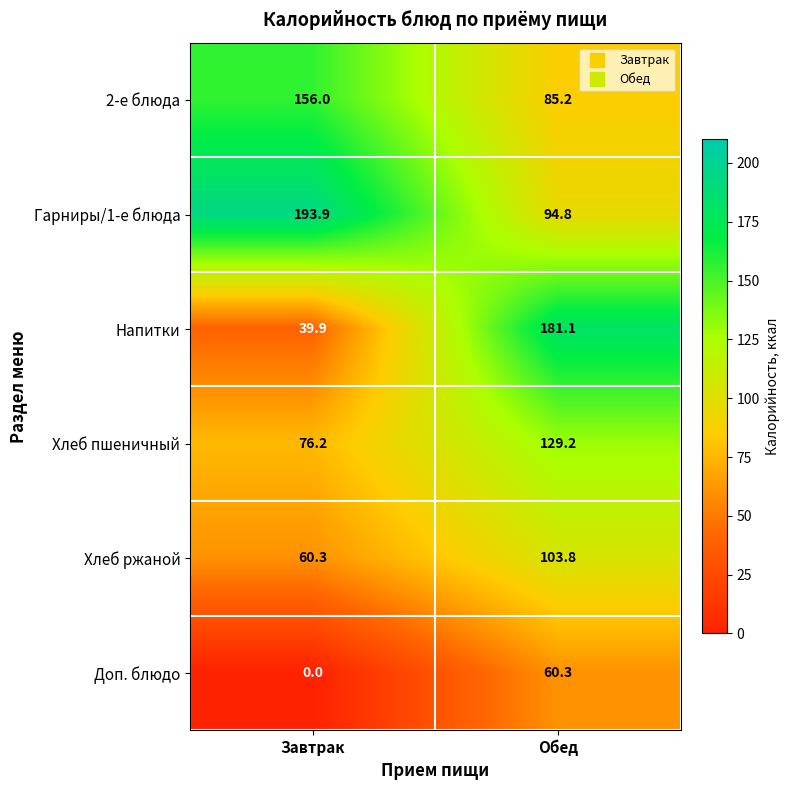

Which category has the lowest value in the 2-е блюда series?

Обед